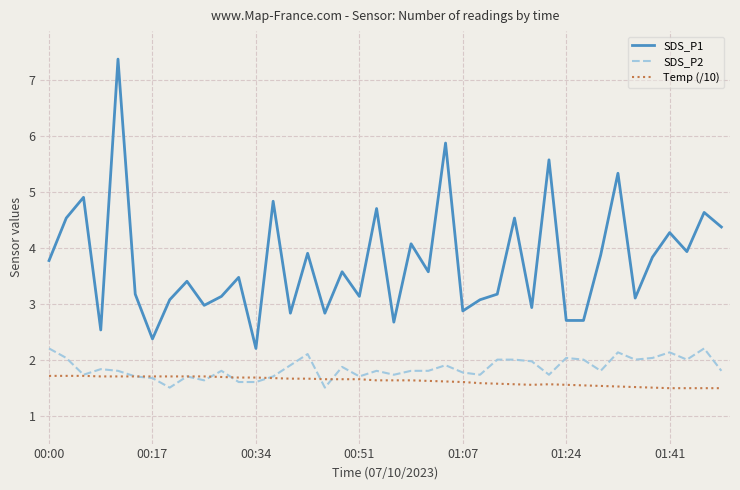

At how many categories does at least one series exceed 3?

29